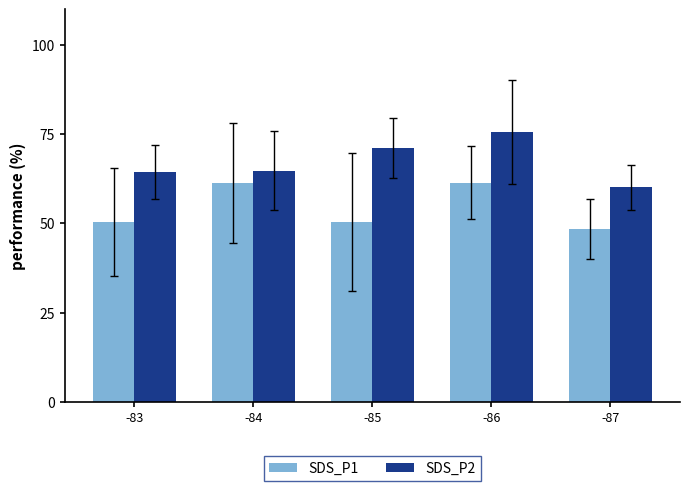

Count the number of data series in this chart.

2